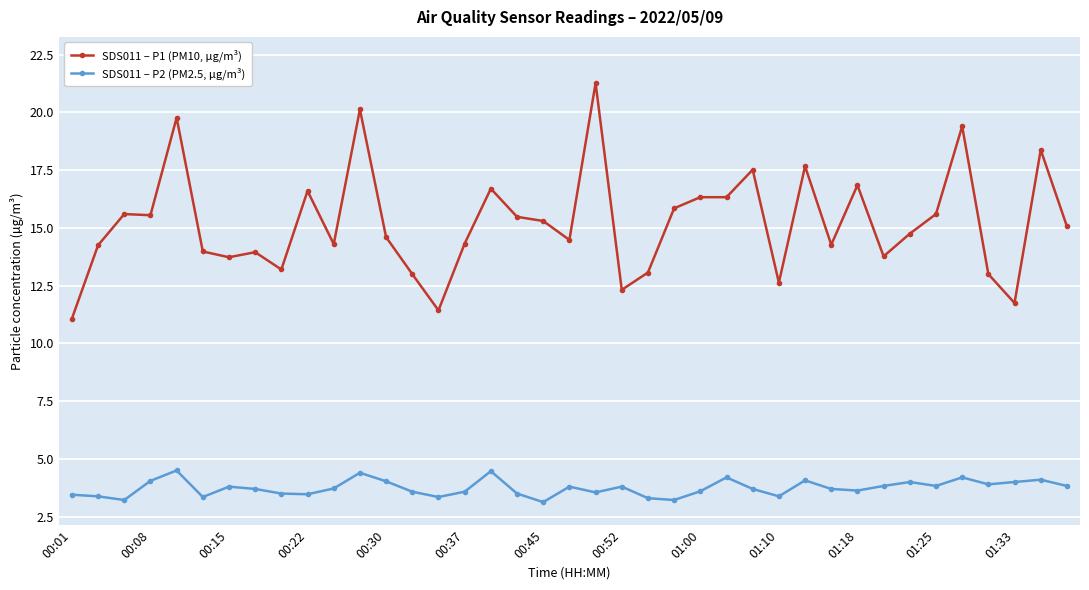

Is this an area chart (filled region under the line)?

No